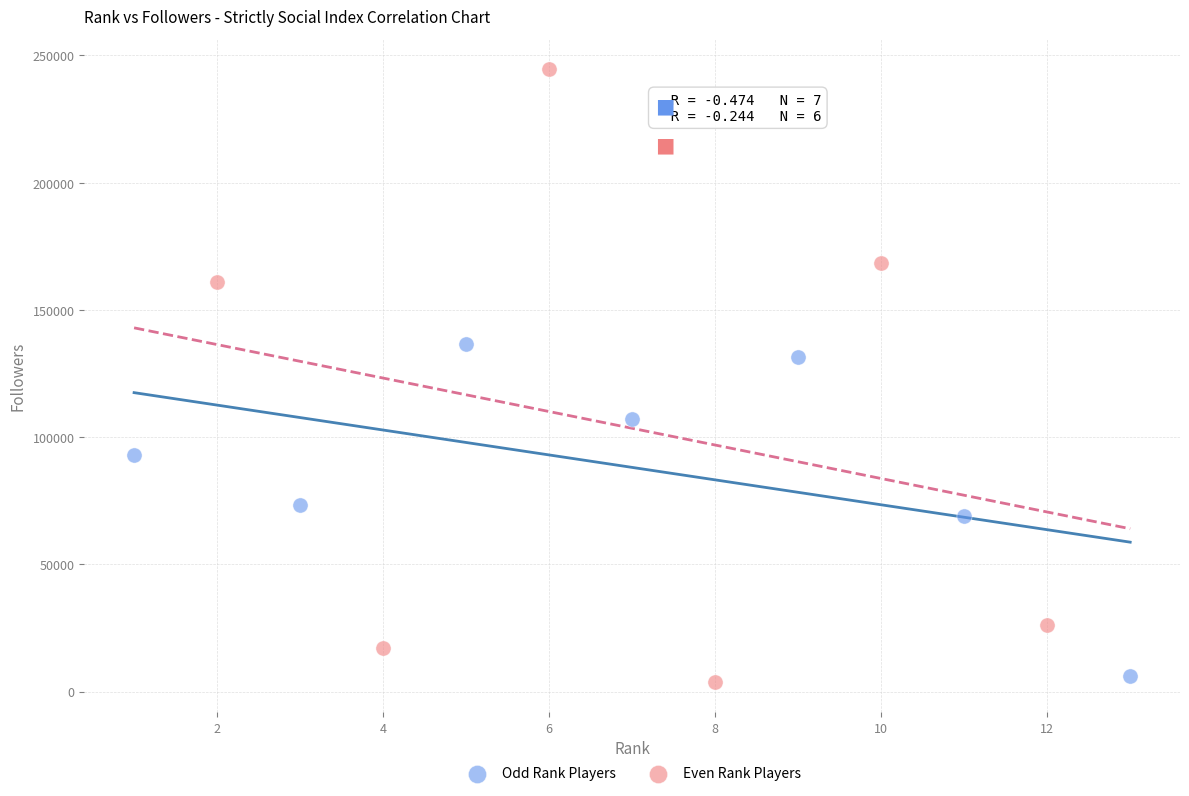

Which series has the widest spread of Y values?

Even Rank Players